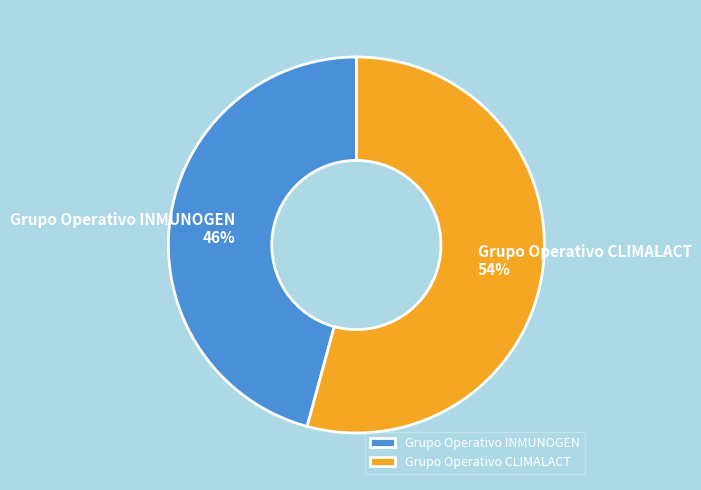

Which category has the smallest portion of the pie?

Grupo Operativo INMUNOGEN